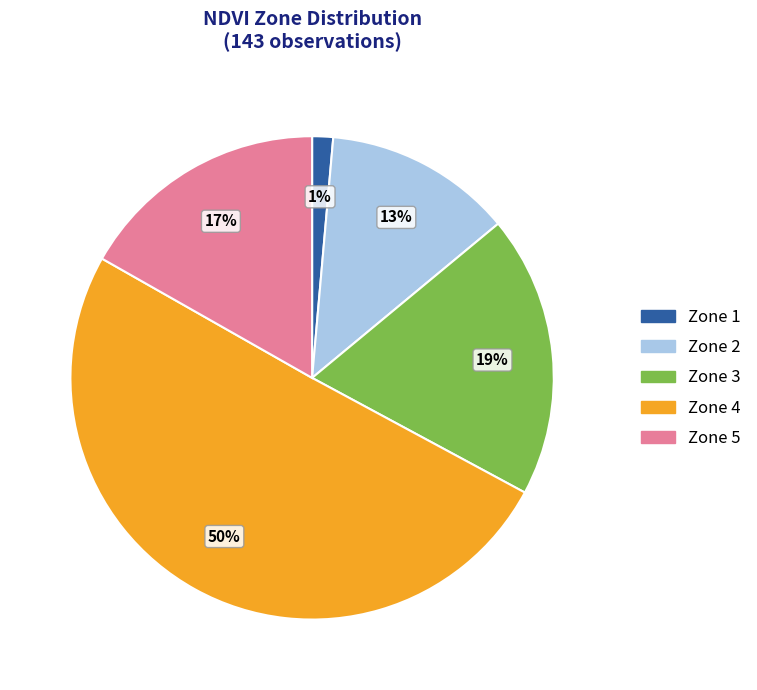

Which category has the smallest portion of the pie?

Zone 1